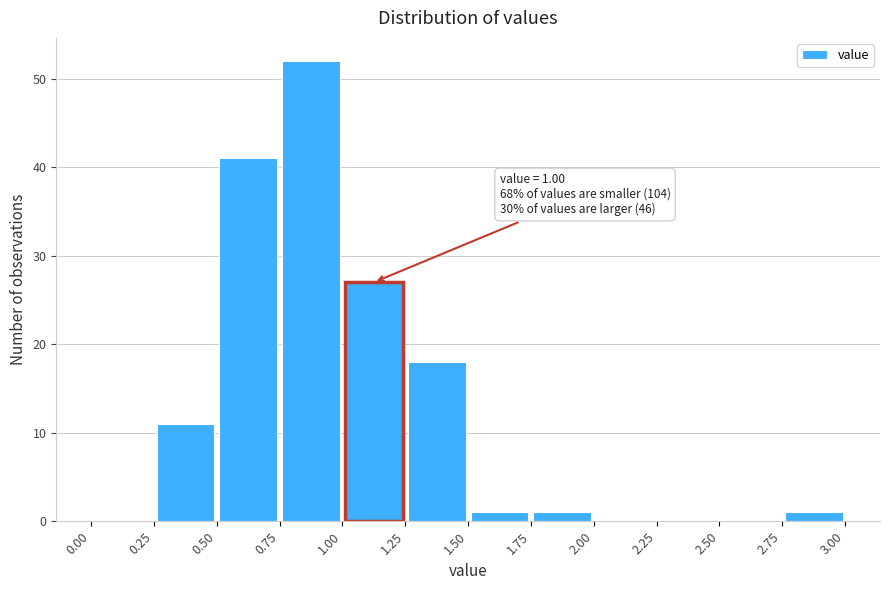

Over which range of the x-axis is the bar tallest?

0.75 to 1.00